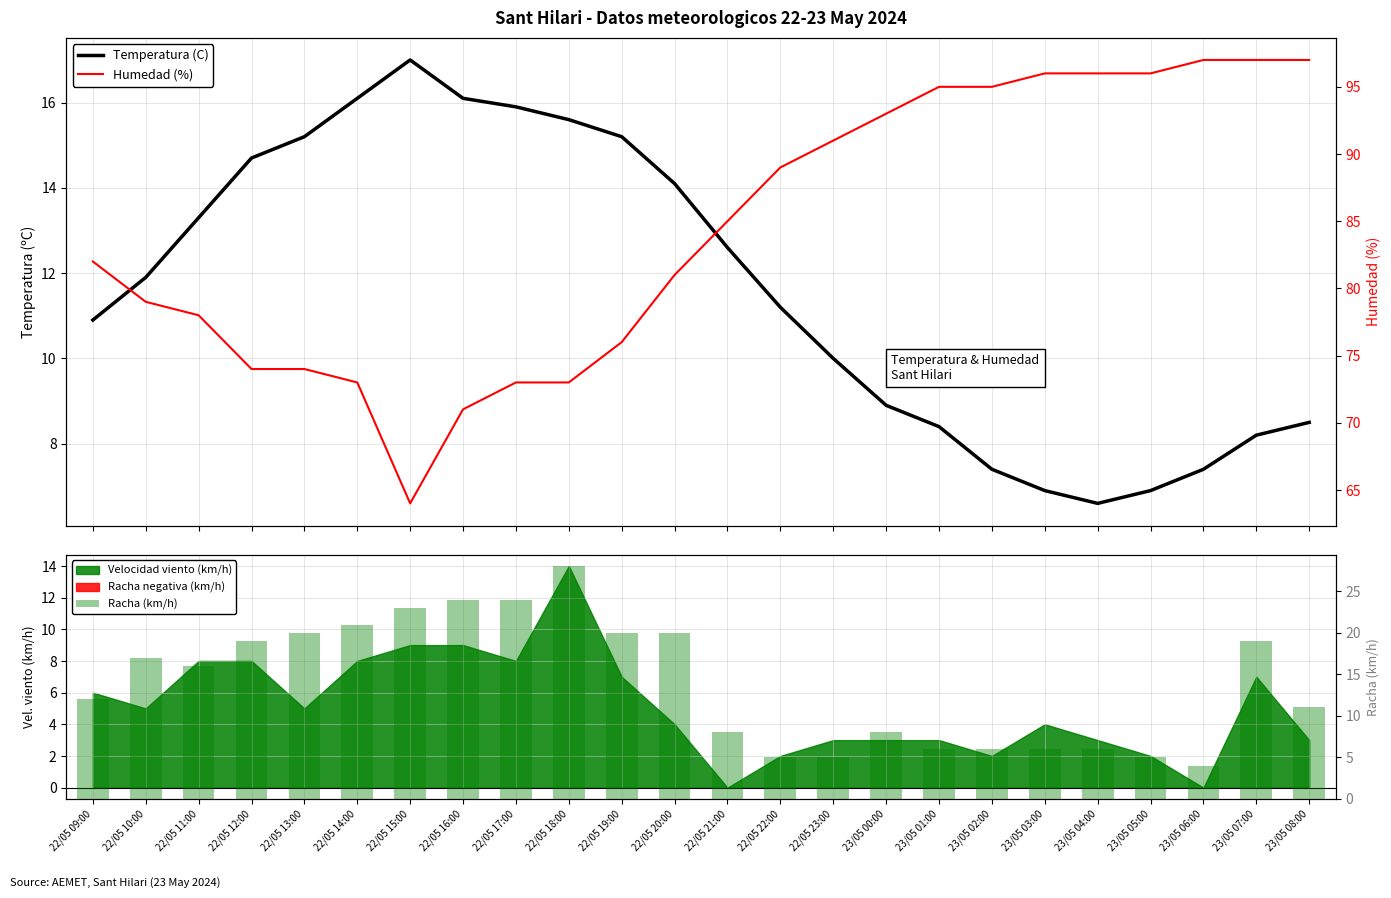

Rank the series by their maximum value, from lowest to highest.

Temperatura (C), Racha (km/h), Humedad (%)